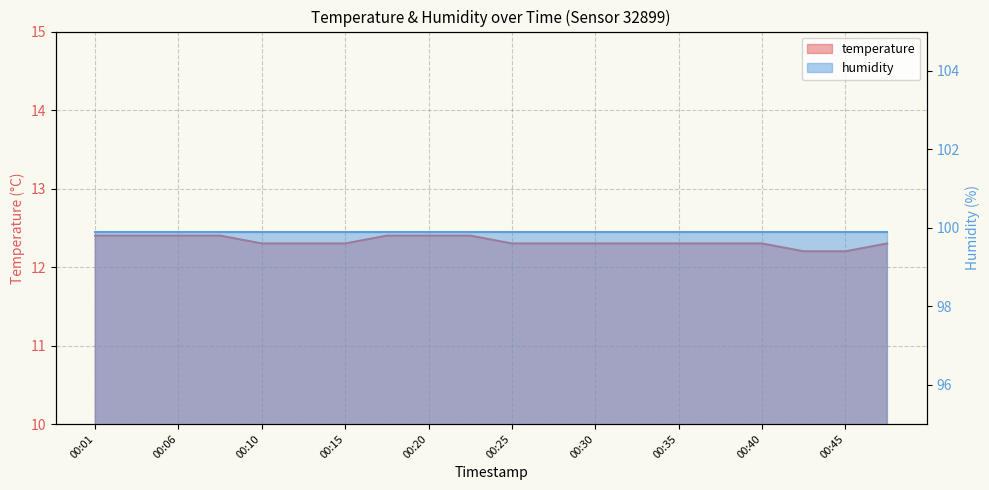

Does the chart have visible grid lines?

Yes